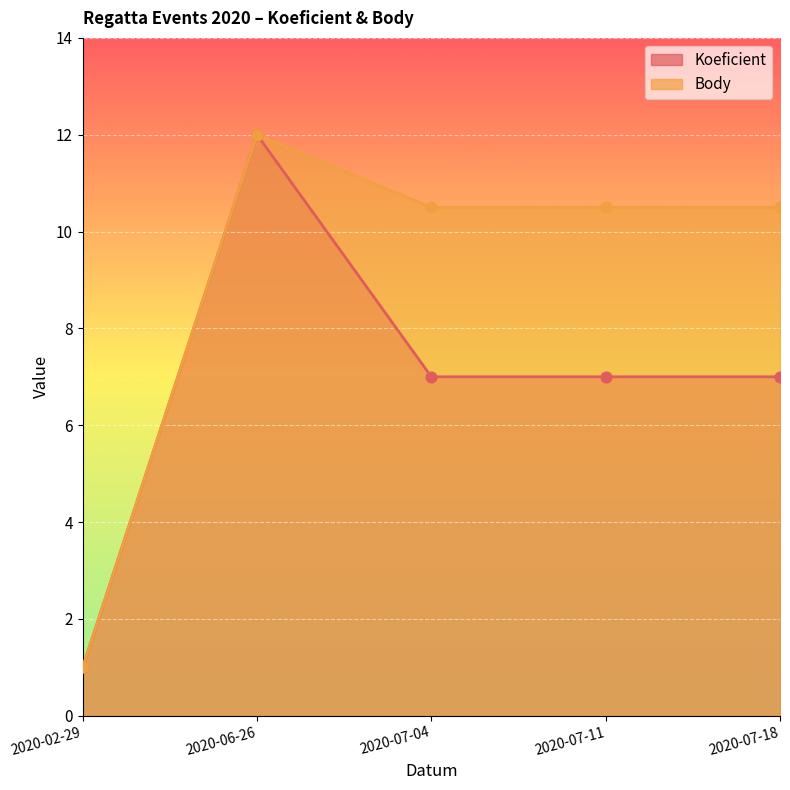

Which series has the widest spread of Y values?

Koeficient